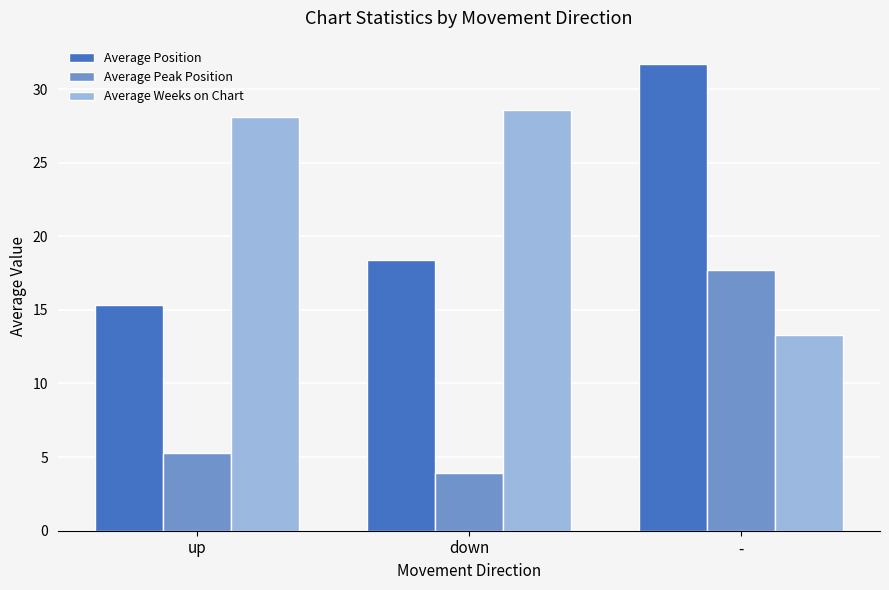

Which category has the lowest value across all series?

down